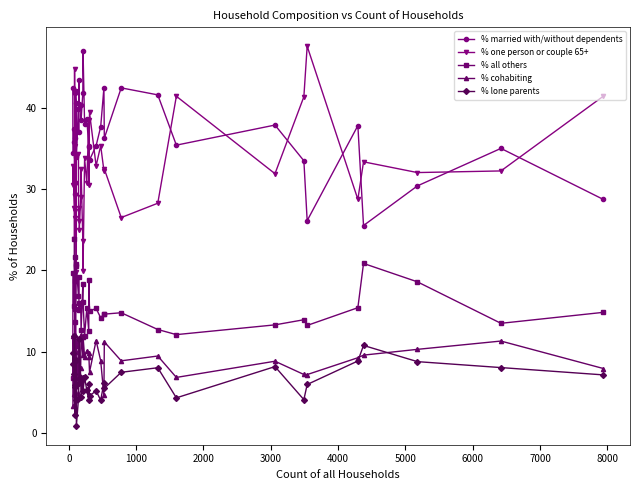

True or false: % all others and % cohabiting cross at least once.

True